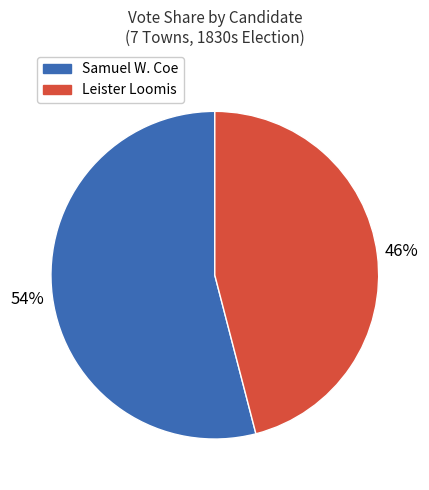

Does any single category account for the majority?

Yes